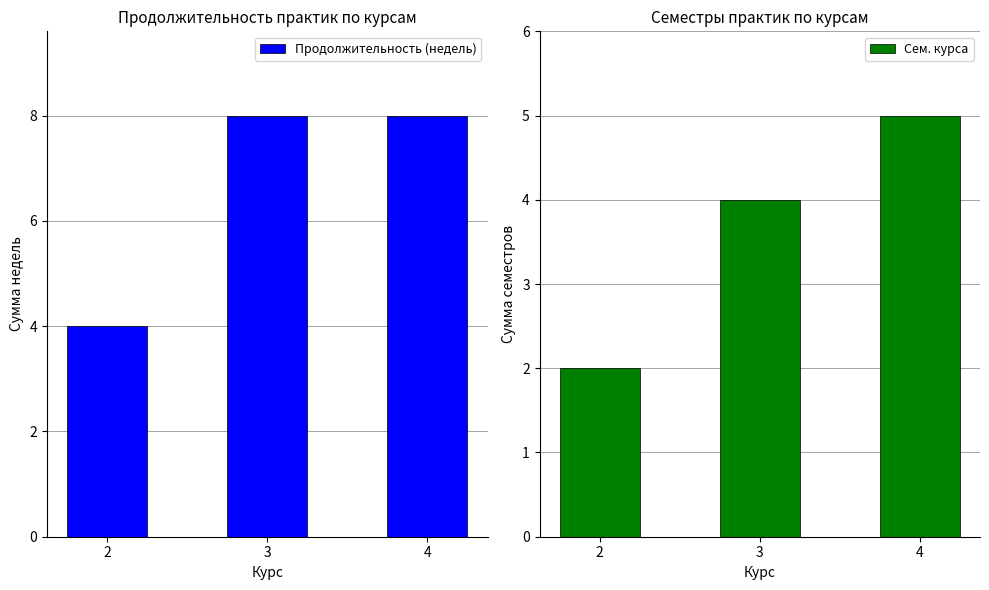

How many bars are there in each group?

2